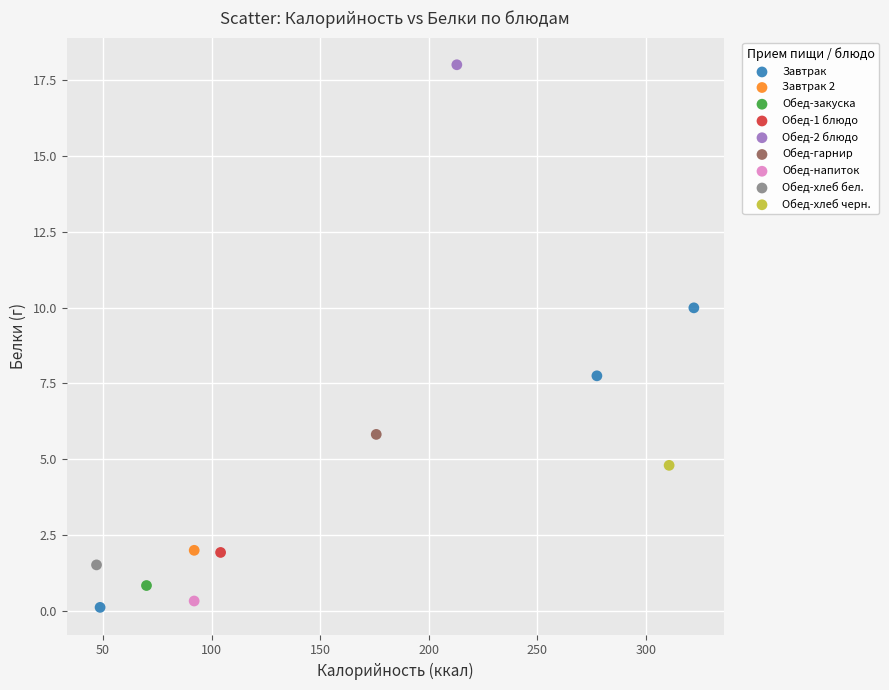

What are all the series names shown in the legend?

Завтрак, Завтрак 2, Обед-закуска, Обед-1 блюдо, Обед-2 блюдо, Обед-гарнир, Обед-напиток, Обед-хлеб бел., Обед-хлеб черн.